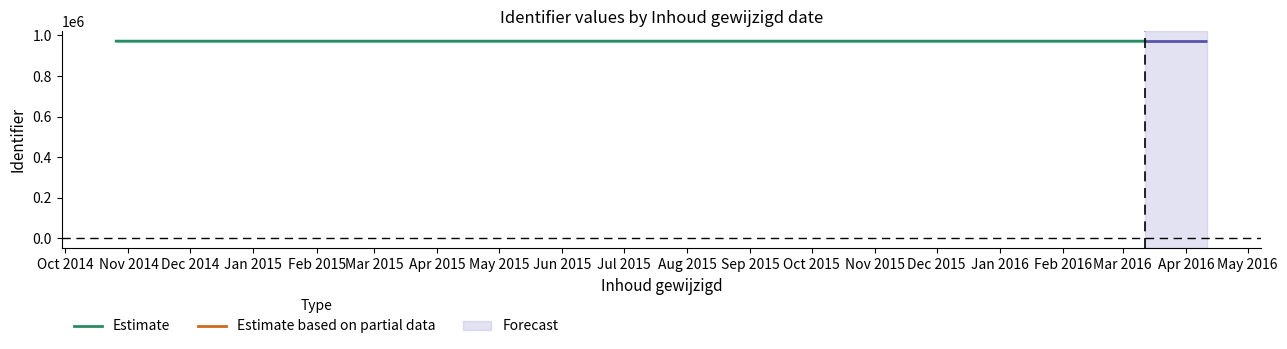

How many lines are shown in the chart?

1